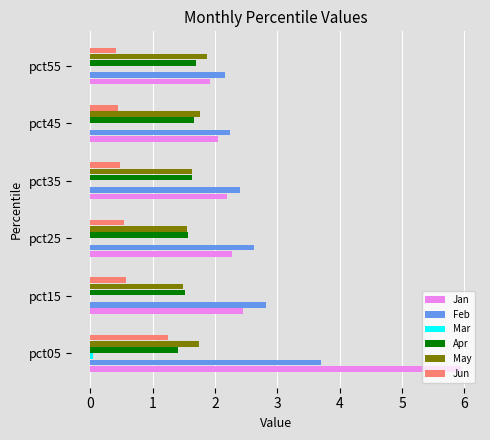

Which category has the highest value across all series?

pct05